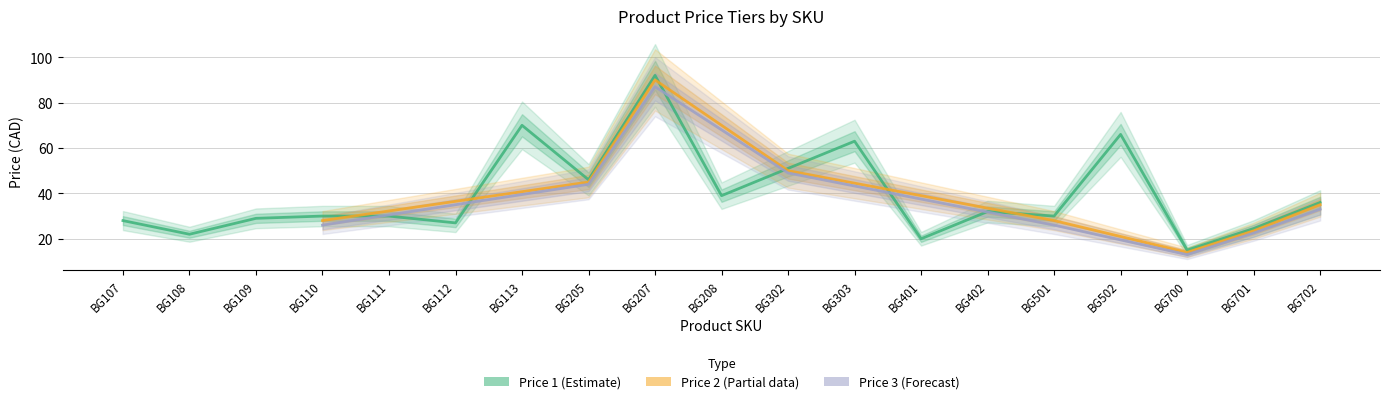

What is the total value across all series at BG108?

22.0